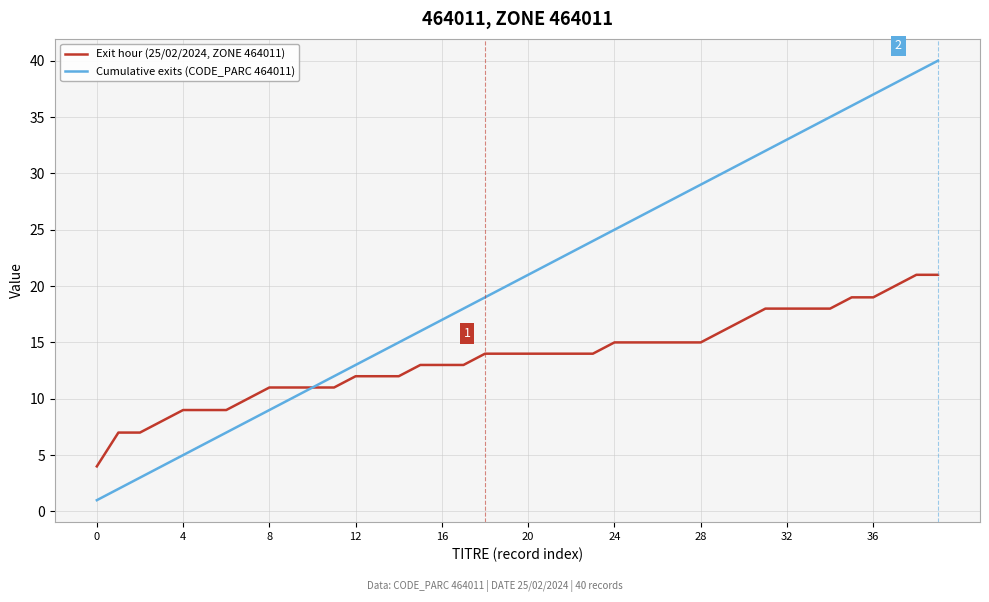

Which series has the widest spread of values?

Cumulative exits (CODE_PARC 464011)